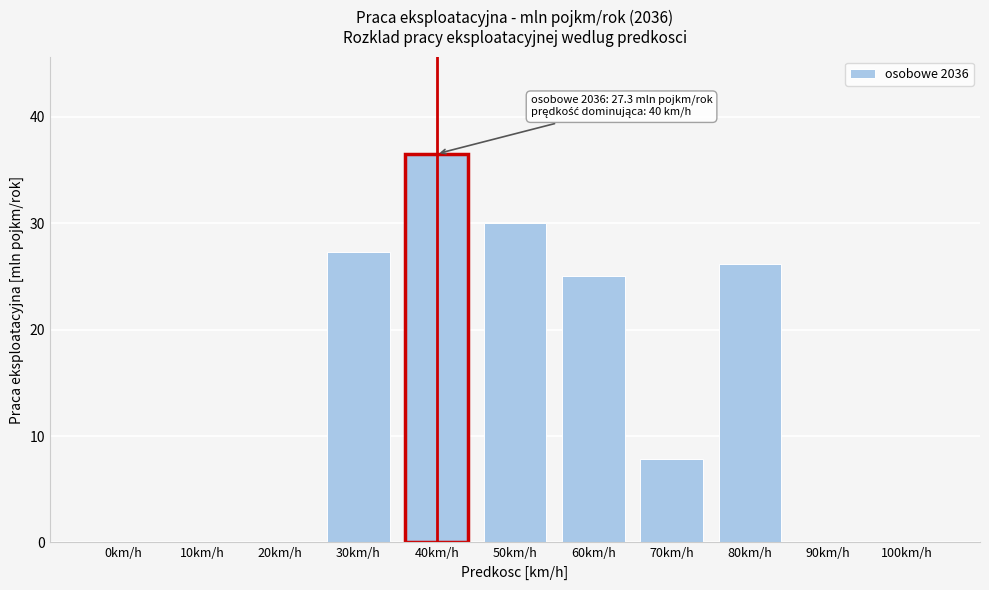

What is the sum of all values?

153.0